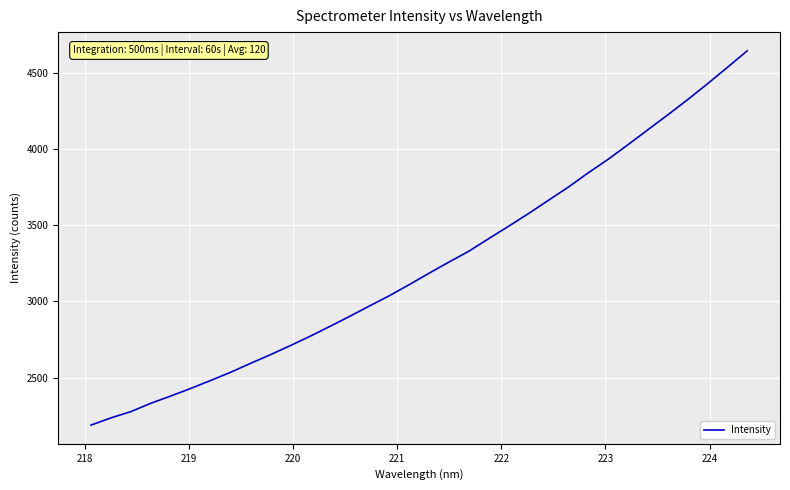

What is the difference between the maximum and minimum values?

2452.6